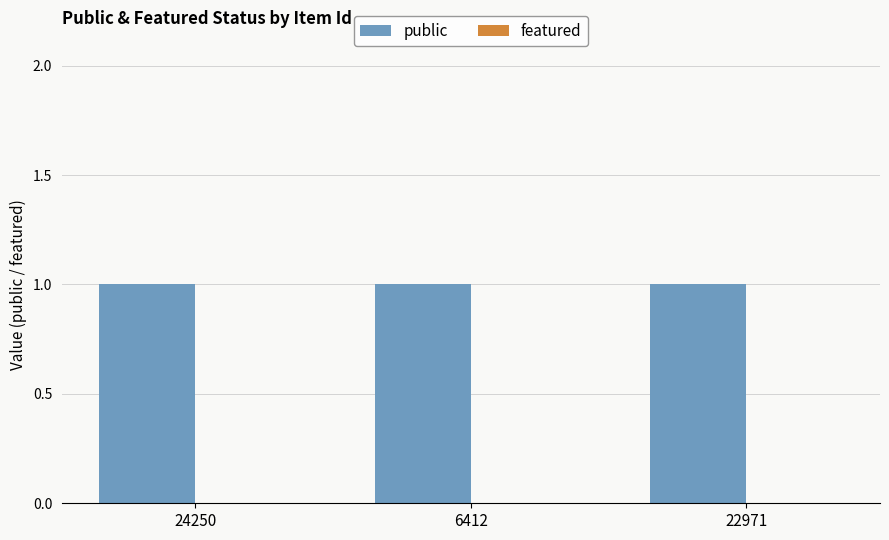

Count the number of data series in this chart.

2